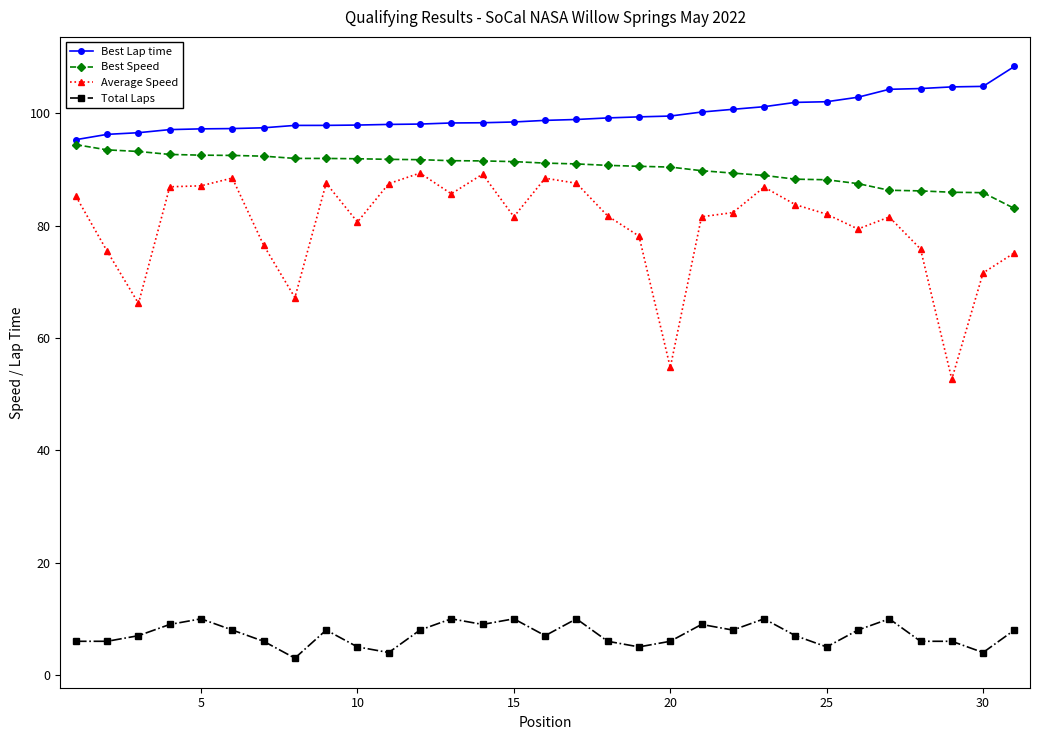

True or false: Average Speed has more than 0 interior local peaks.

True